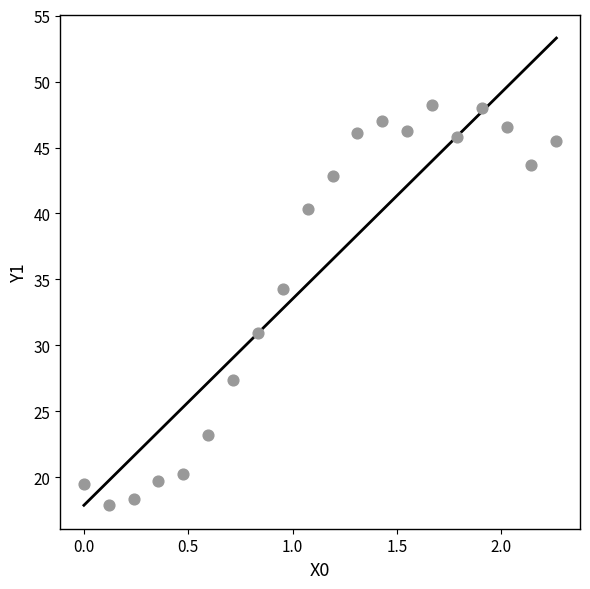

What Y value in the scatter plot is closest to 33?

34.3